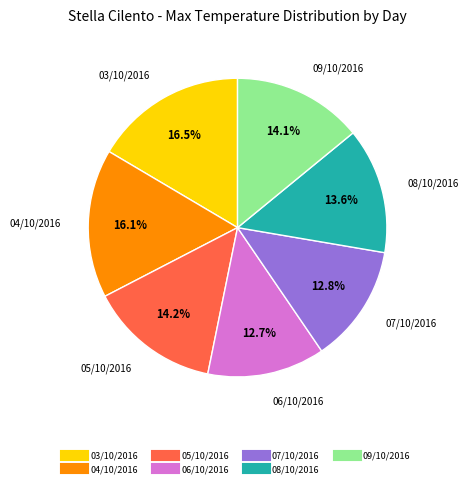

To the nearest percent, what portion does 05/10/2016 represent?

14%